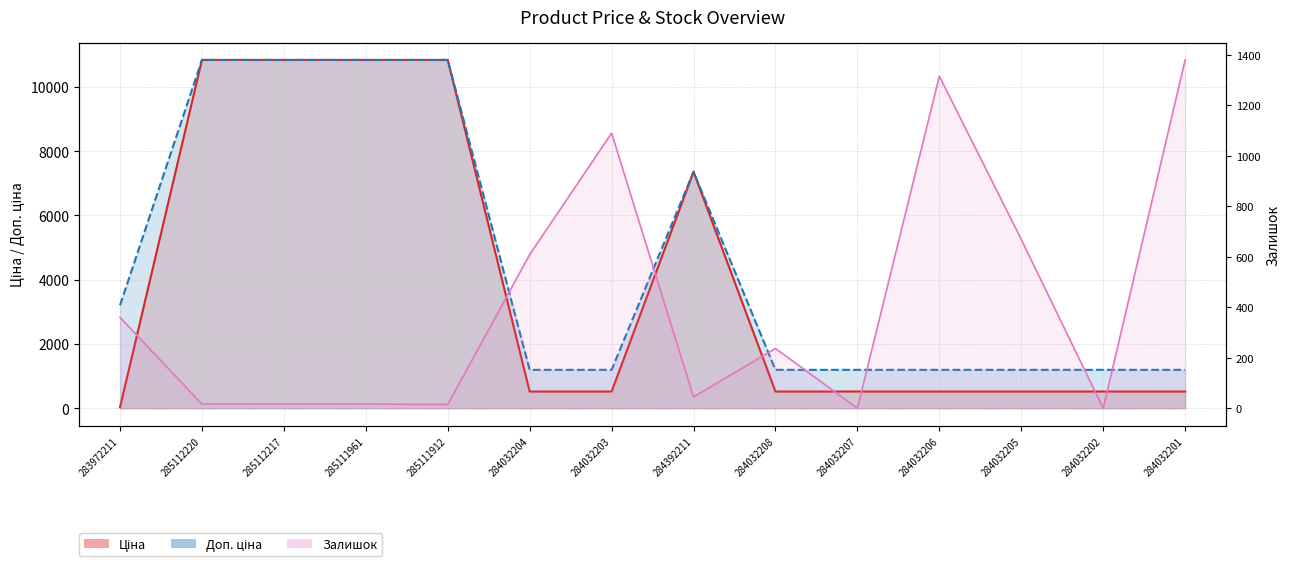

What is the value of the Доп. ціна point at the 8th from the left?

7360.2